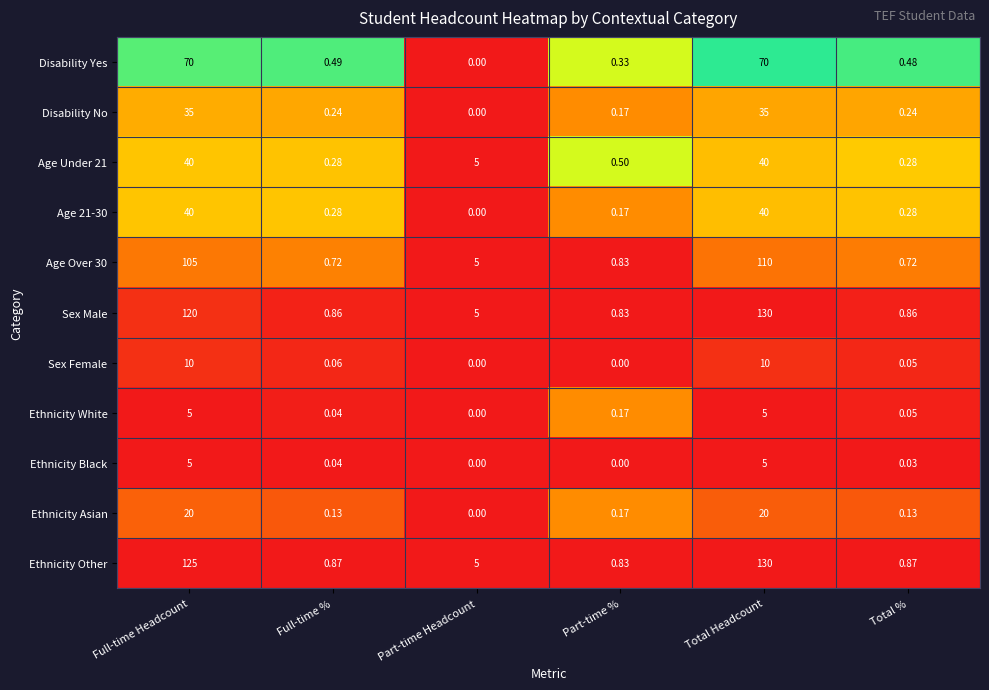

Which series has the largest total across all categories?

Ethnicity Other